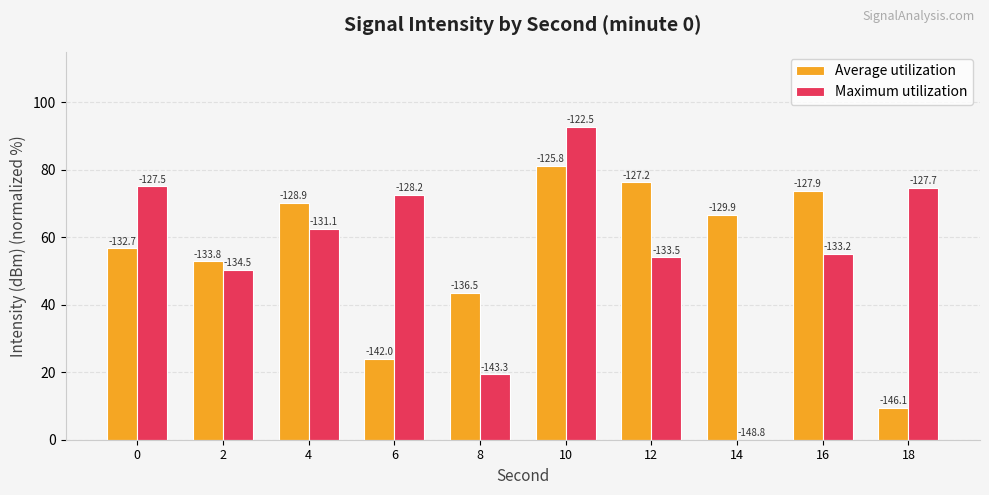

At how many categories does at least one series exceed 19?

10